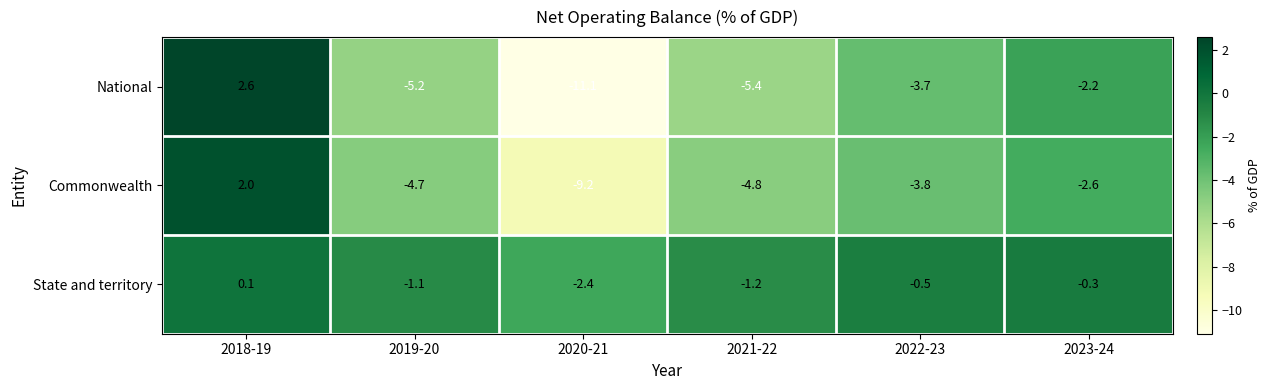

What is the approximate value of State and territory at 2019-20?

-1.1